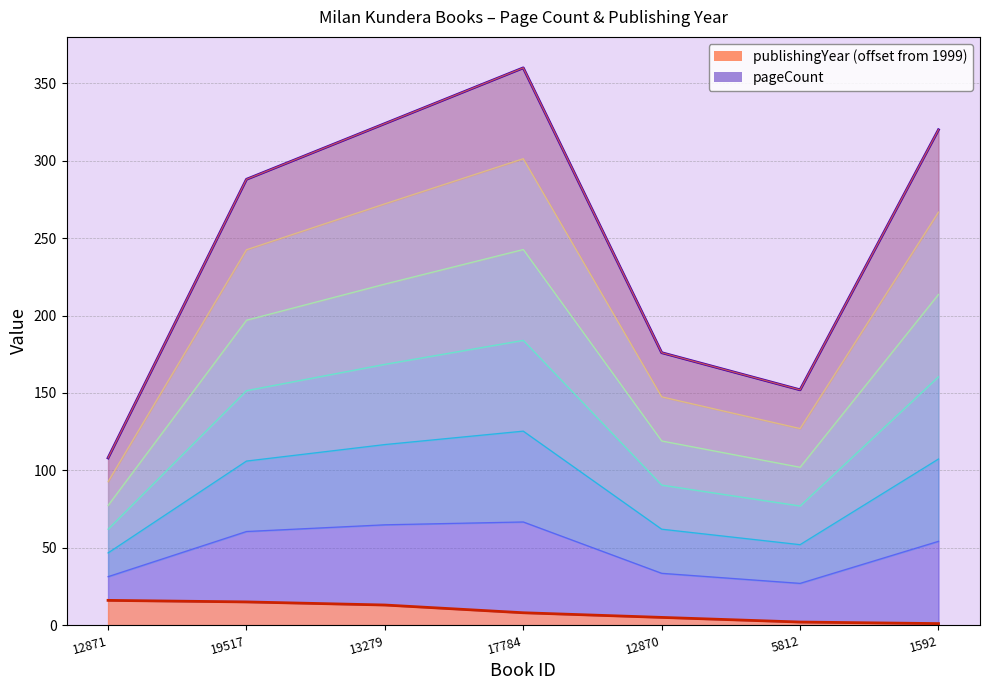

What is the difference between the highest and lowest values at 13279?

311